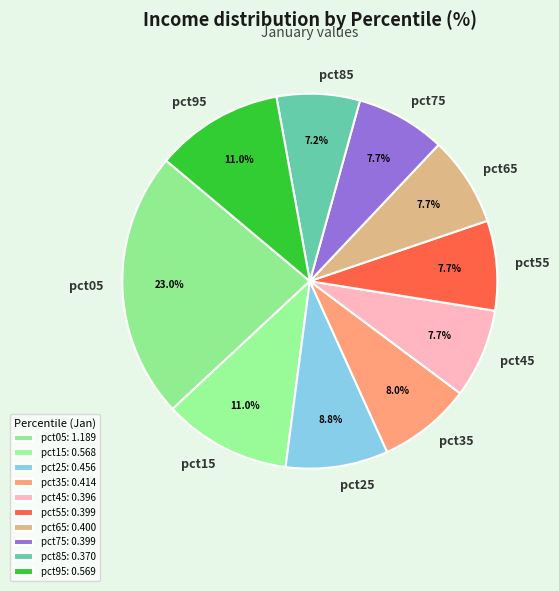

Between pct85 and pct15, which is larger?

pct15